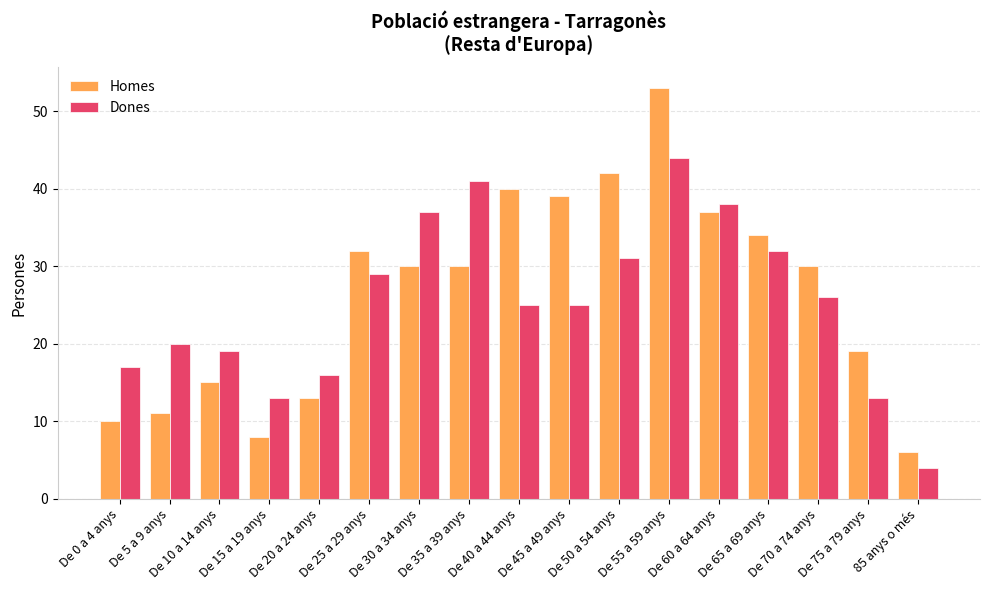

Reading left to right, list all the values displayed in this chart.

Homes: 10	11	15	8	13	32	30	30	40	39	42	53	37	34	30	19	6
Dones: 17	20	19	13	16	29	37	41	25	25	31	44	38	32	26	13	4